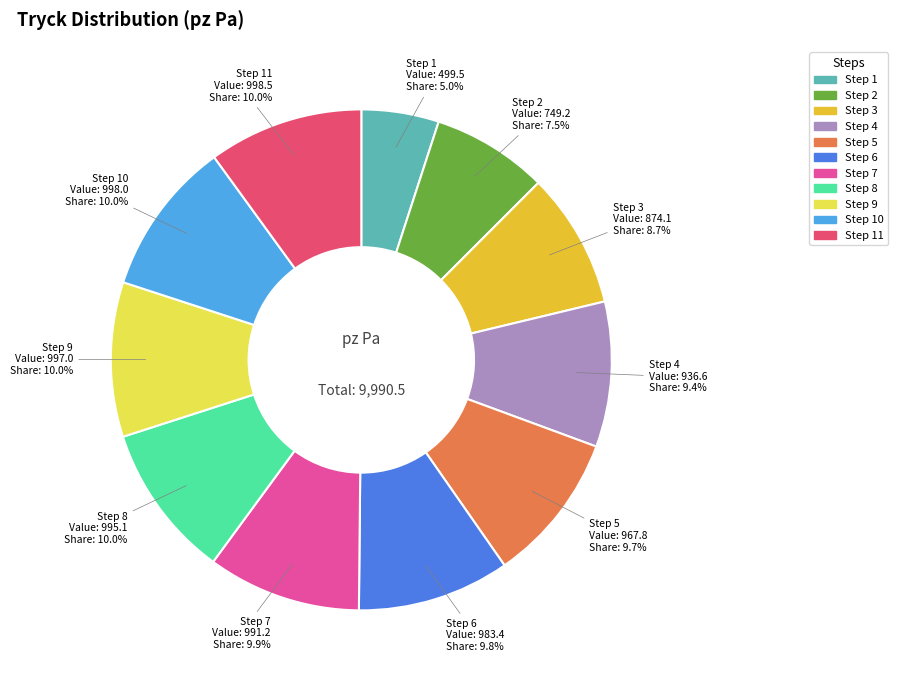

Does any single category account for the majority?

No